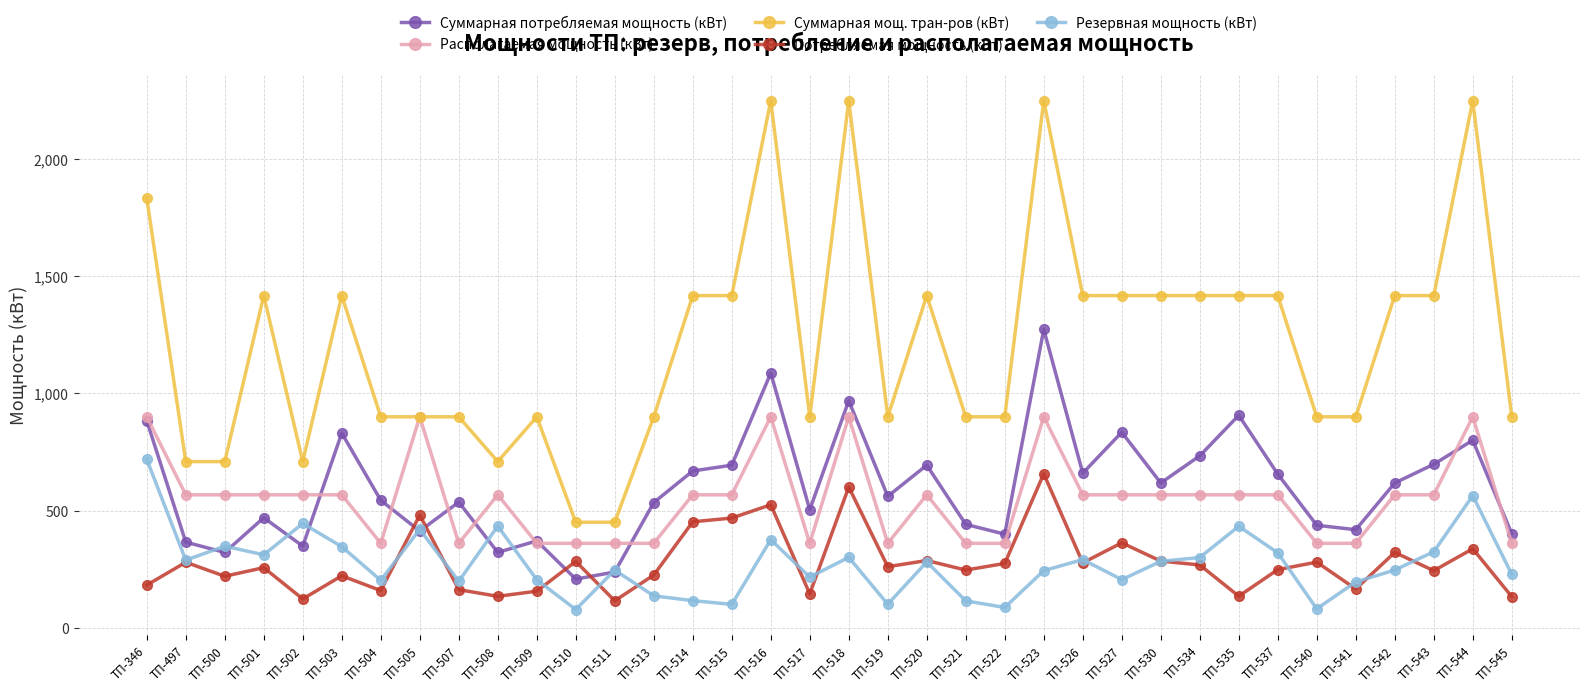

True or false: Резервная мощность (кВт) and Располагаемая мощность (кВт) intersect in this chart.

False